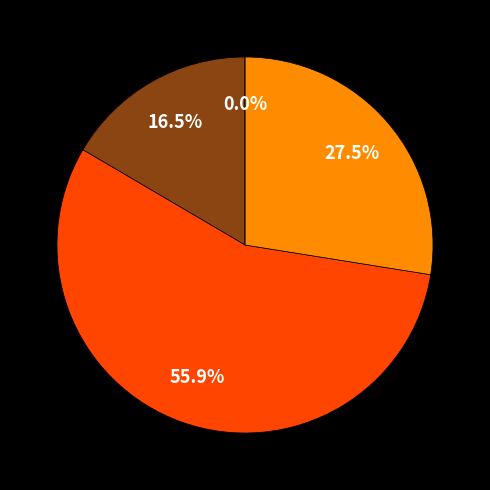

How many slices are in this pie chart?

4